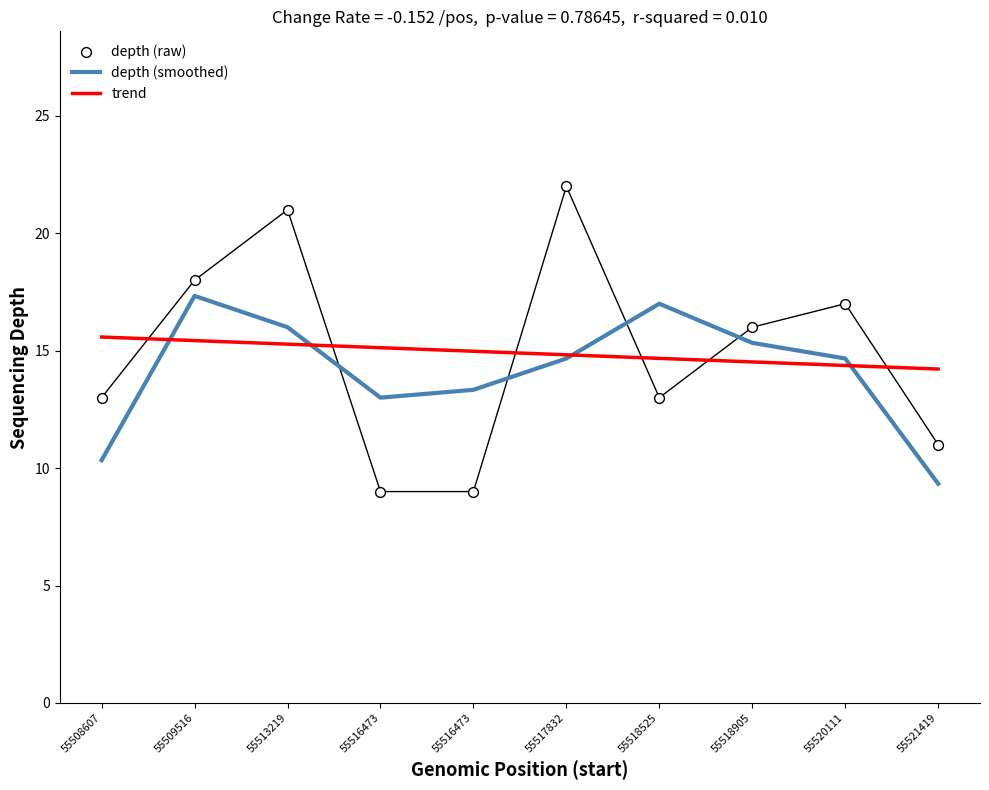

Which series contains the lowest Y value?

depth (raw)